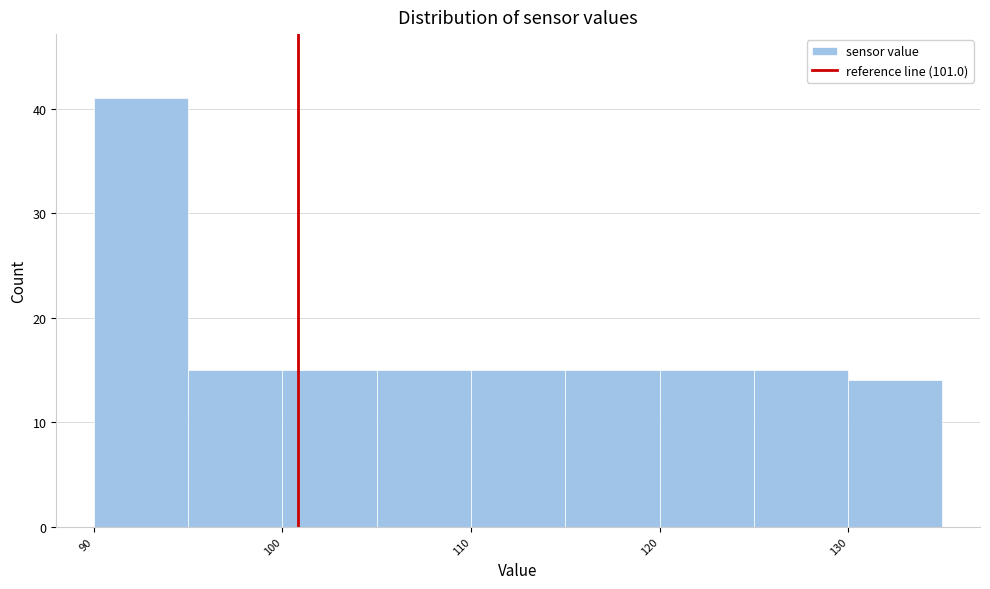

Over which range of the x-axis is the bar tallest?

90 to 95